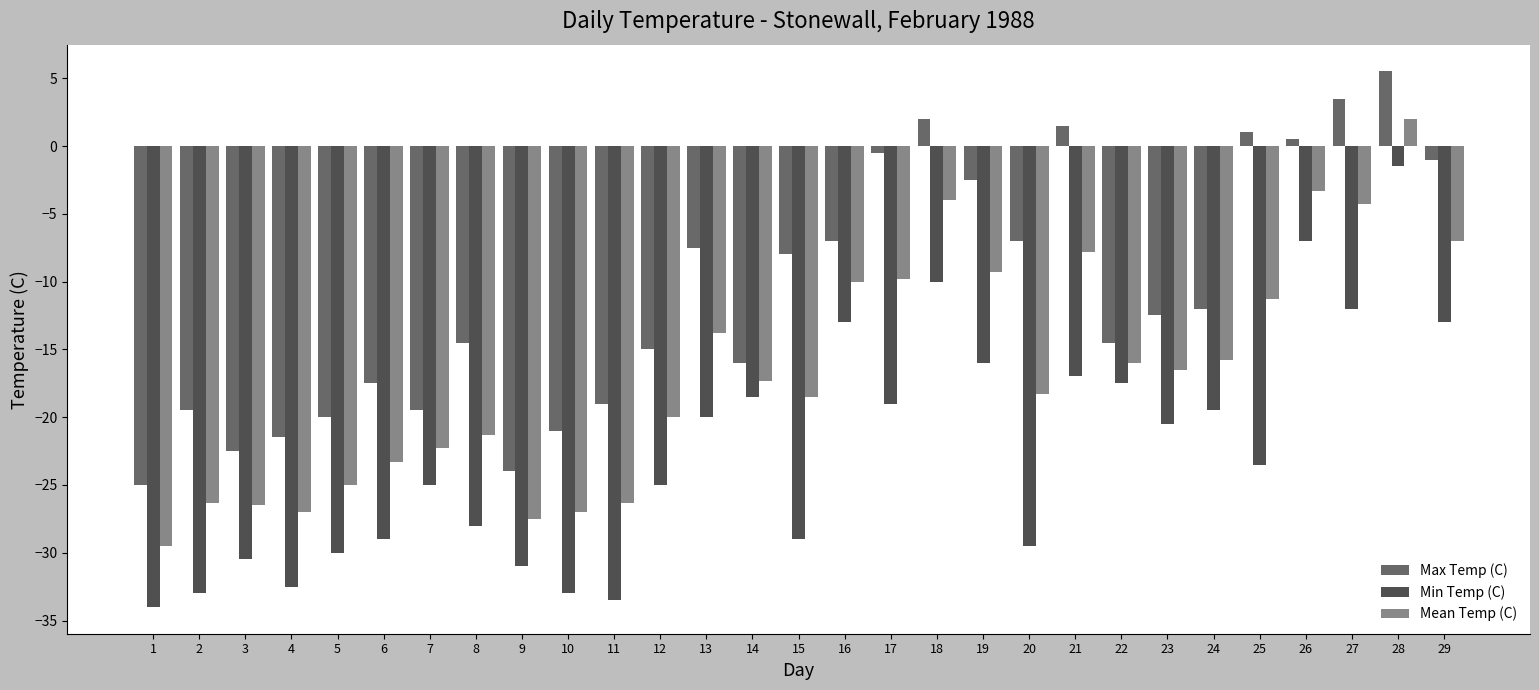

How many bars are there in total?

87